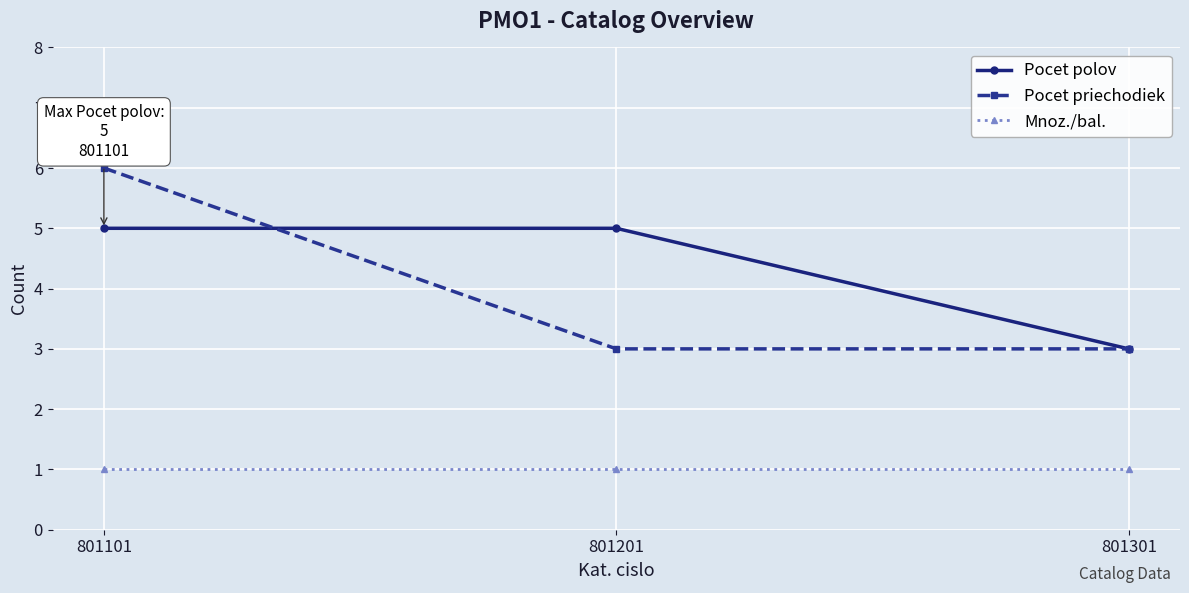

List the series in order of their peak value, lowest first.

Mnoz./bal., Pocet polov, Pocet priechodiek